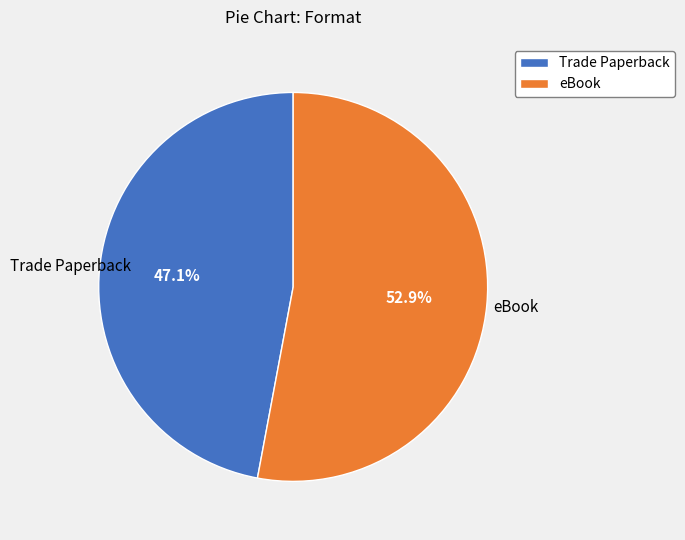

What is the total percentage of Trade Paperback and eBook?

100.0%